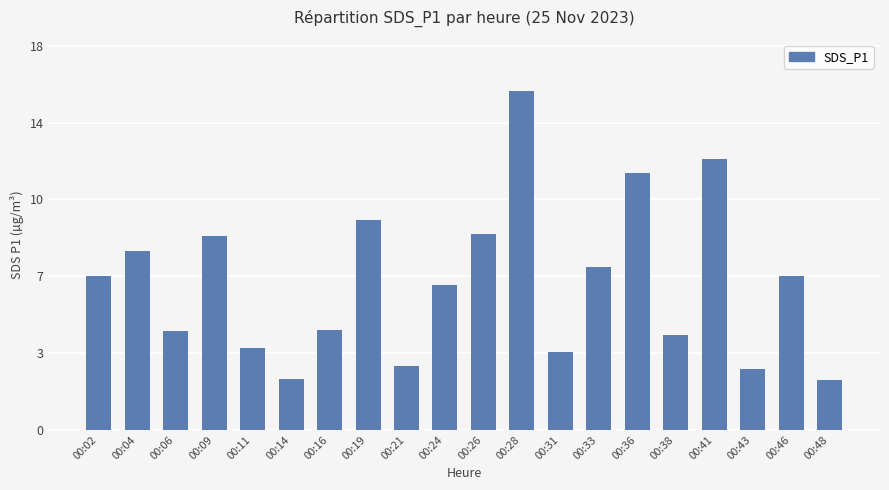

List the labels in order of value, largest first.

00:28, 00:41, 00:36, 00:19, 00:26, 00:09, 00:04, 00:33, 00:02, 00:46, 00:24, 00:16, 00:06, 00:38, 00:11, 00:31, 00:21, 00:43, 00:14, 00:48